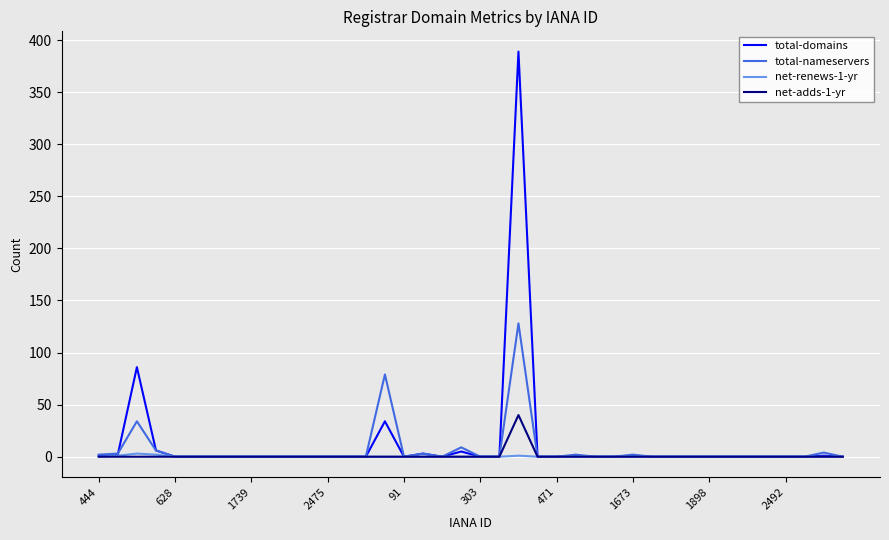

Which series has the widest spread of values?

total-domains